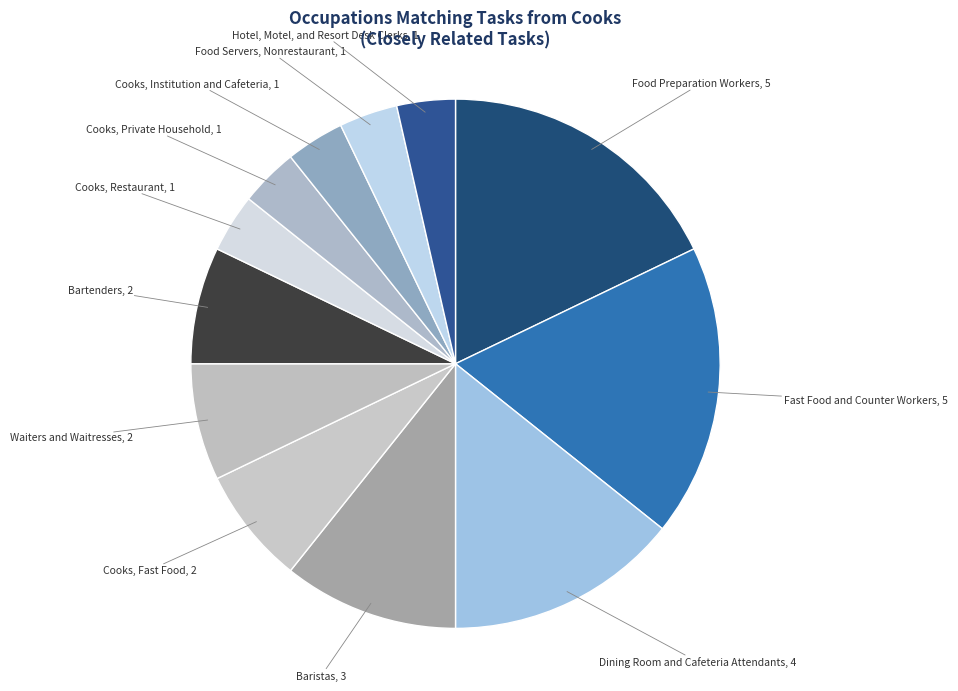

Approximately how many times larger is the value at Bartenders compared to Food Preparation Workers?

0.4